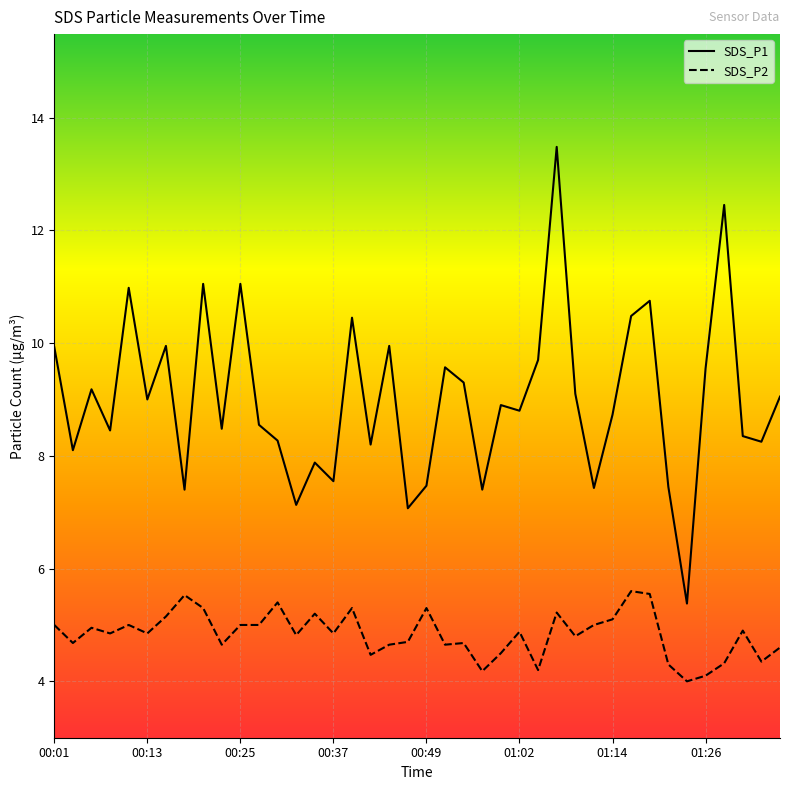

Rank the series by their maximum value, from highest to lowest.

SDS_P1, SDS_P2